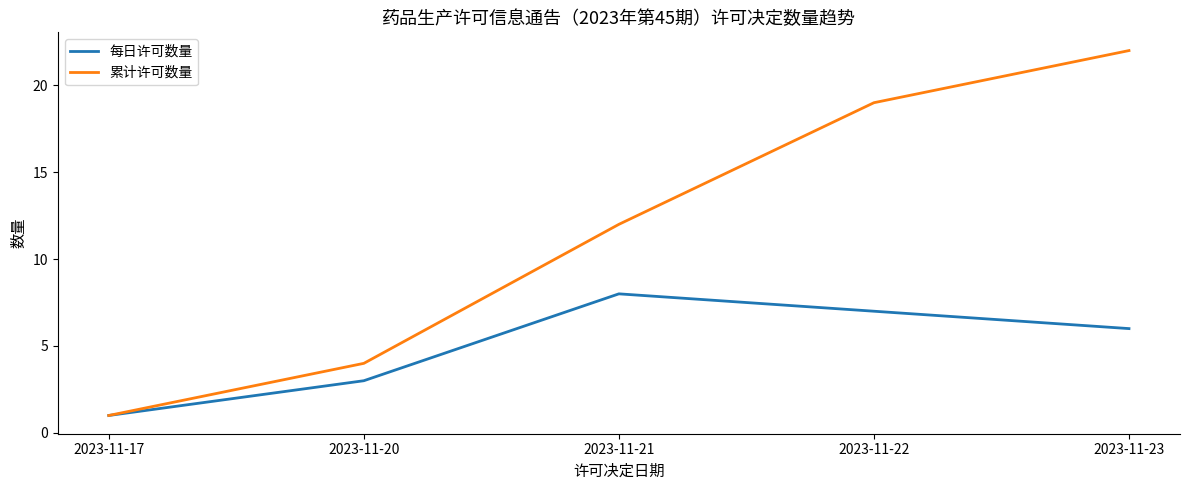

Is it true that 每日许可数量 equals 7 at 2023-11-22?

True